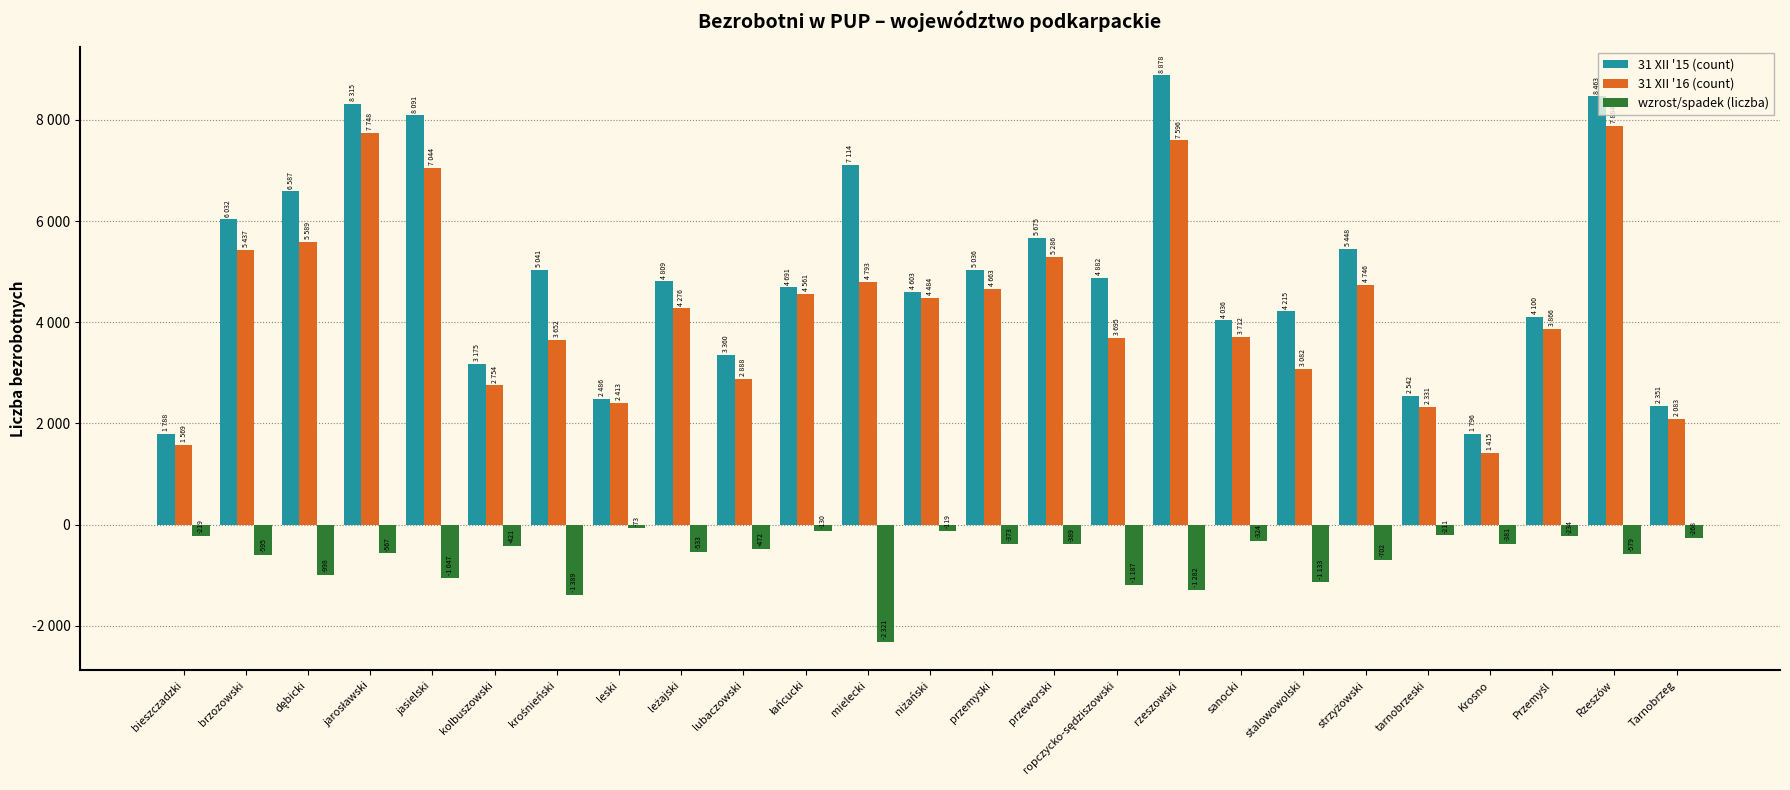

What is the maximum value for wzrost/spadek (liczba)?

-73